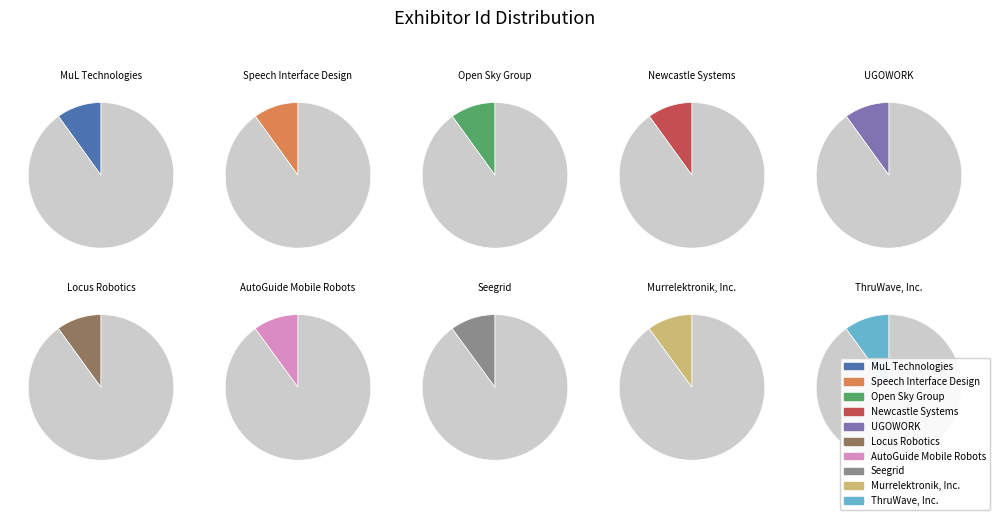

What is the ratio of the value at Seegrid to the value at MuL Technologies?

1.0